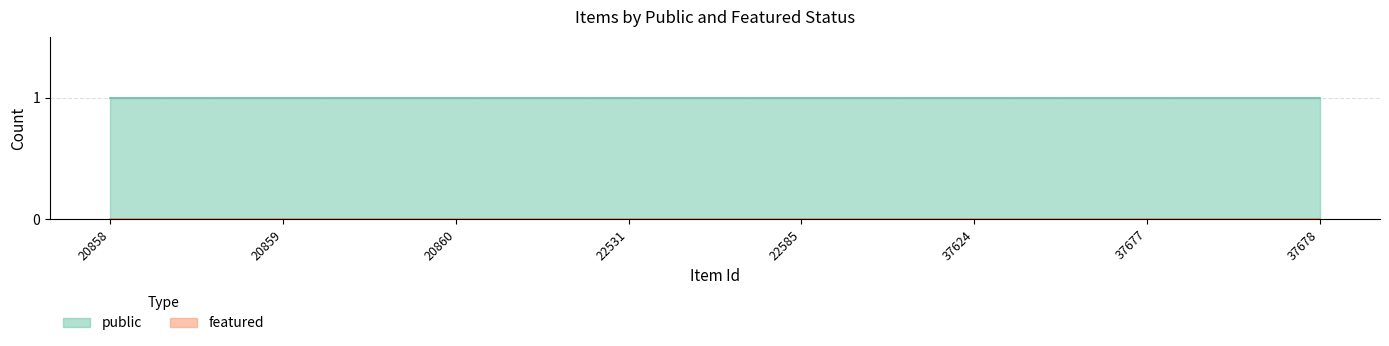

True or false: featured and public intersect in this chart.

False